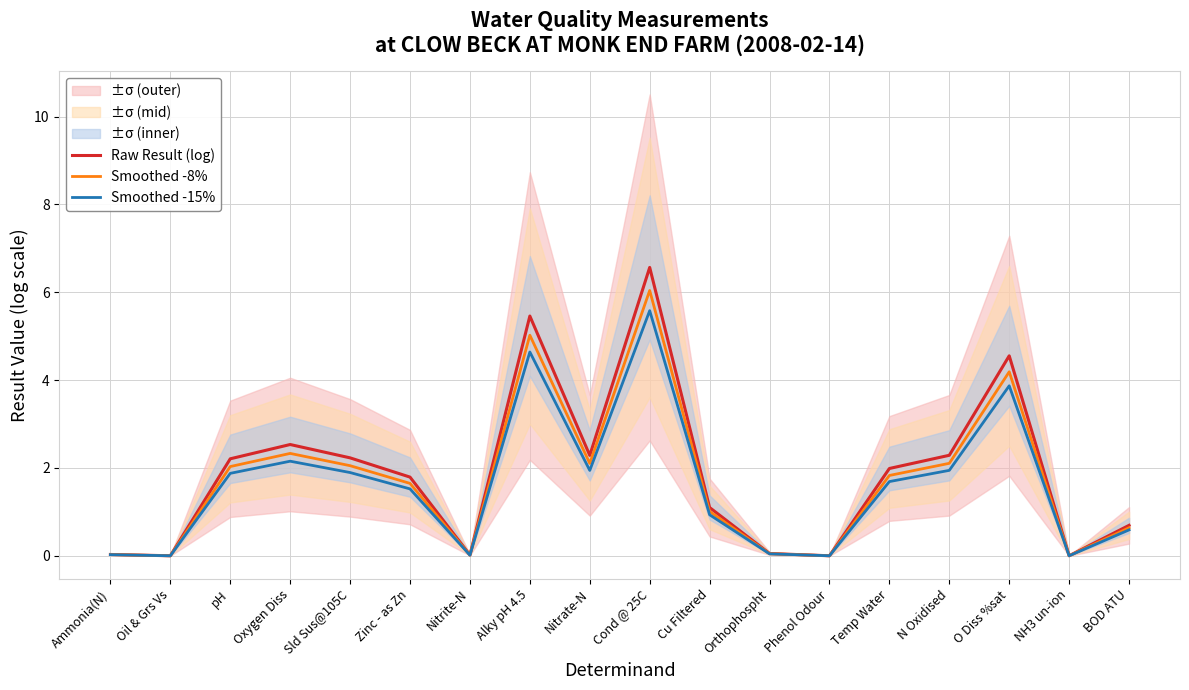

List the labels in order of Smoothed -15% value, smallest first.

Oil & Grs Vs, Phenol Odour, NH3 un-ion, Nitrite-N, Ammonia(N), Orthophospht, BOD ATU, Cu Filtered, Zinc - as Zn, Temp Water, pH, Sld Sus@105C, Nitrate-N, N Oxidised, Oxygen Diss, O Diss %sat, Alky pH 4.5, Cond @ 25C